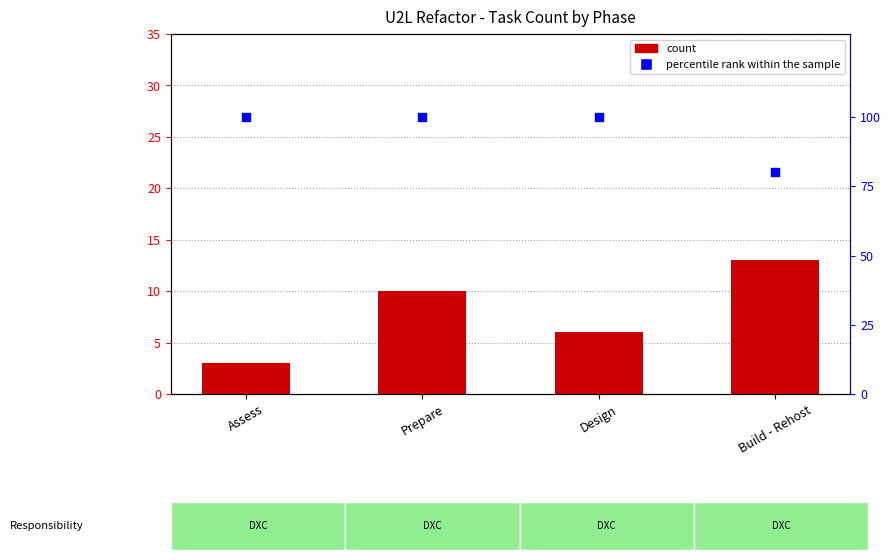

At which category is the sum across all series the highest?

Prepare